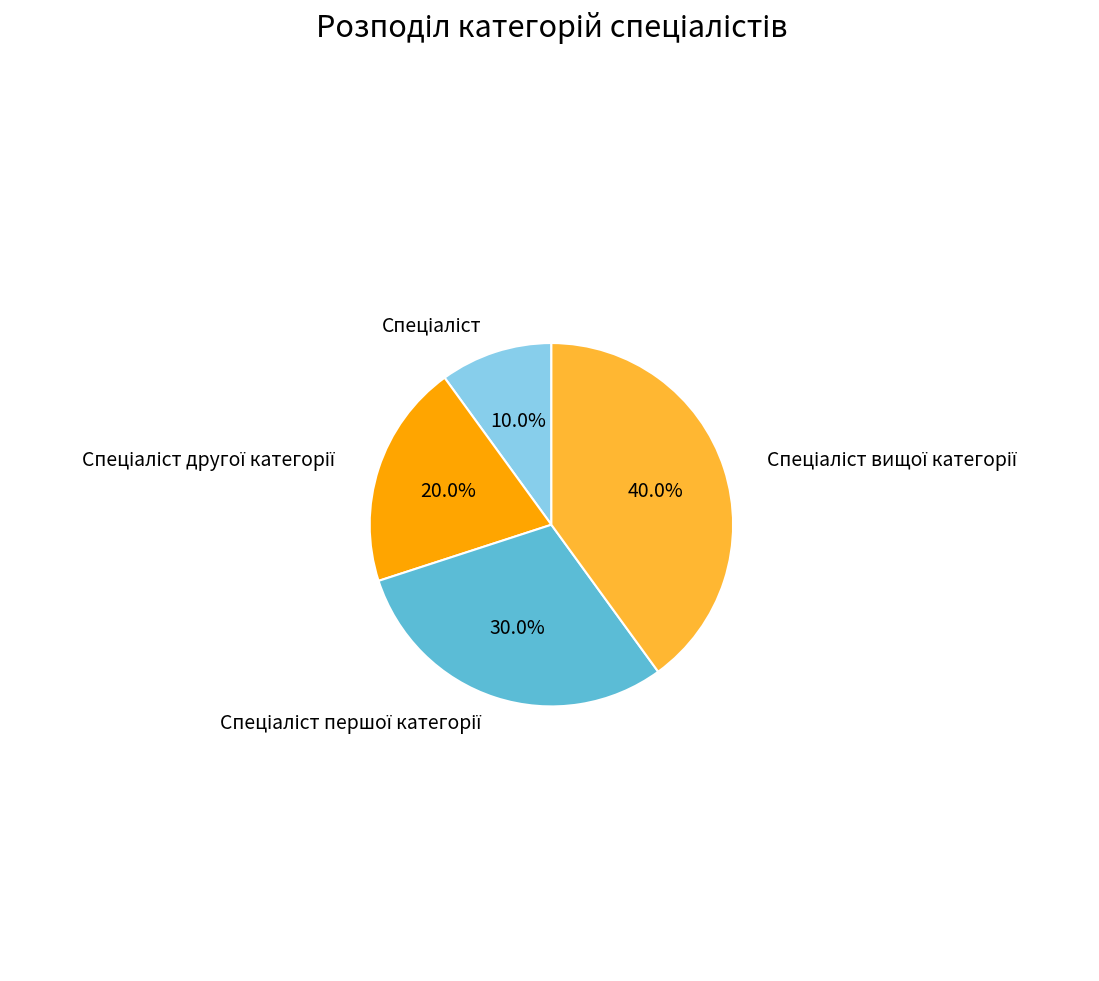

Does any single category account for the majority?

No